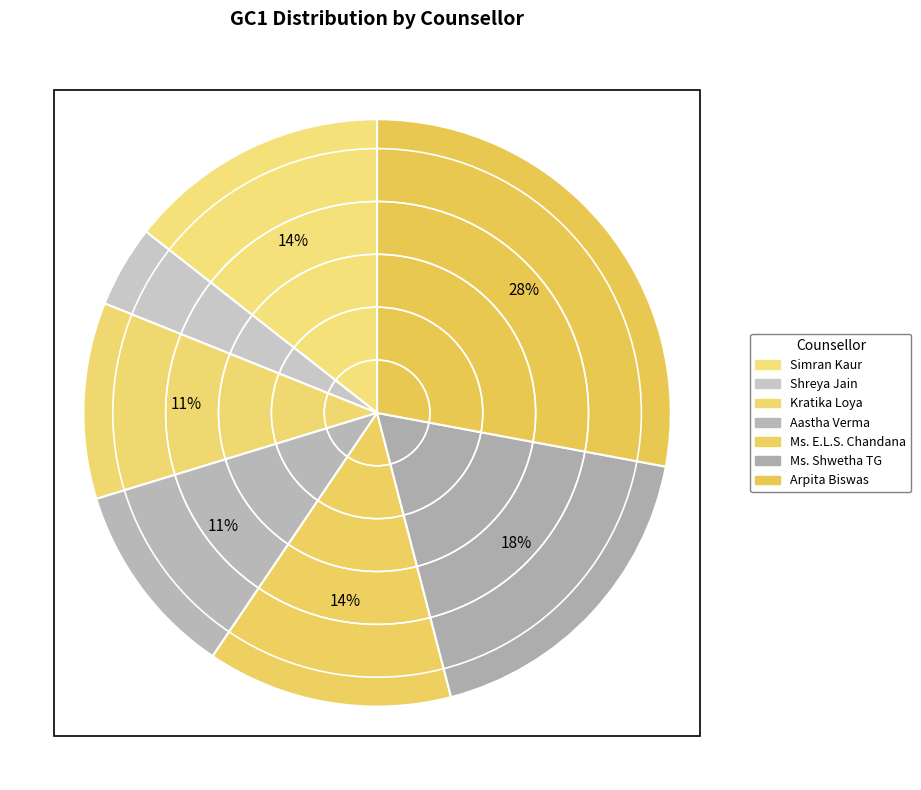

What portion of the pie excludes Shreya Jain?

95.5%